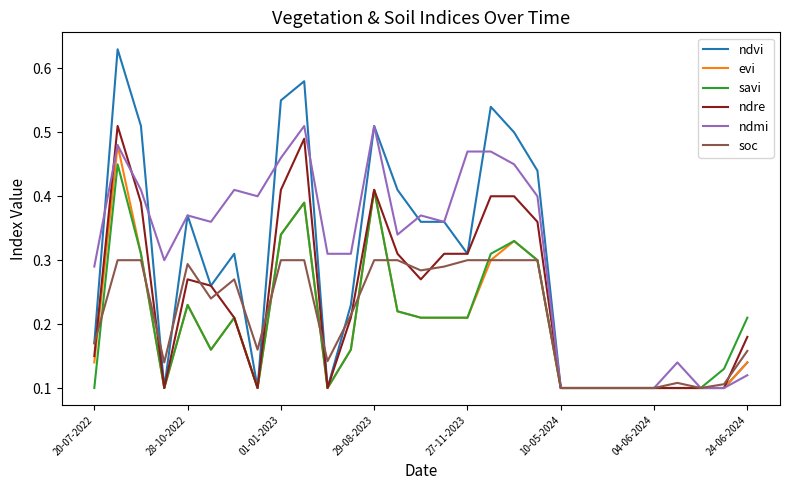

Is this an area chart (filled region under the line)?

No